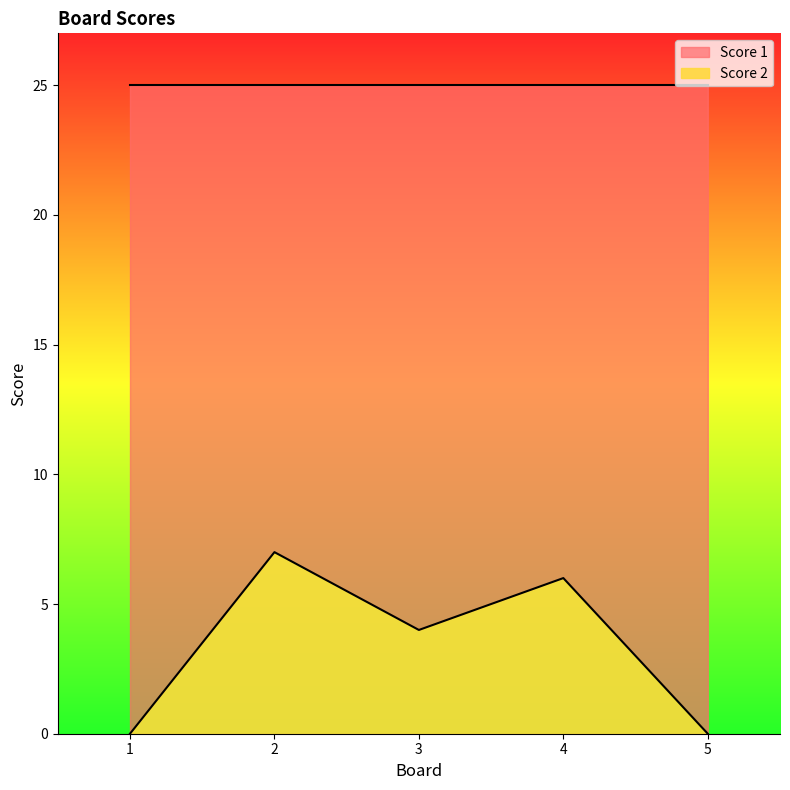

At which label is Score 2 closest to 3?

3